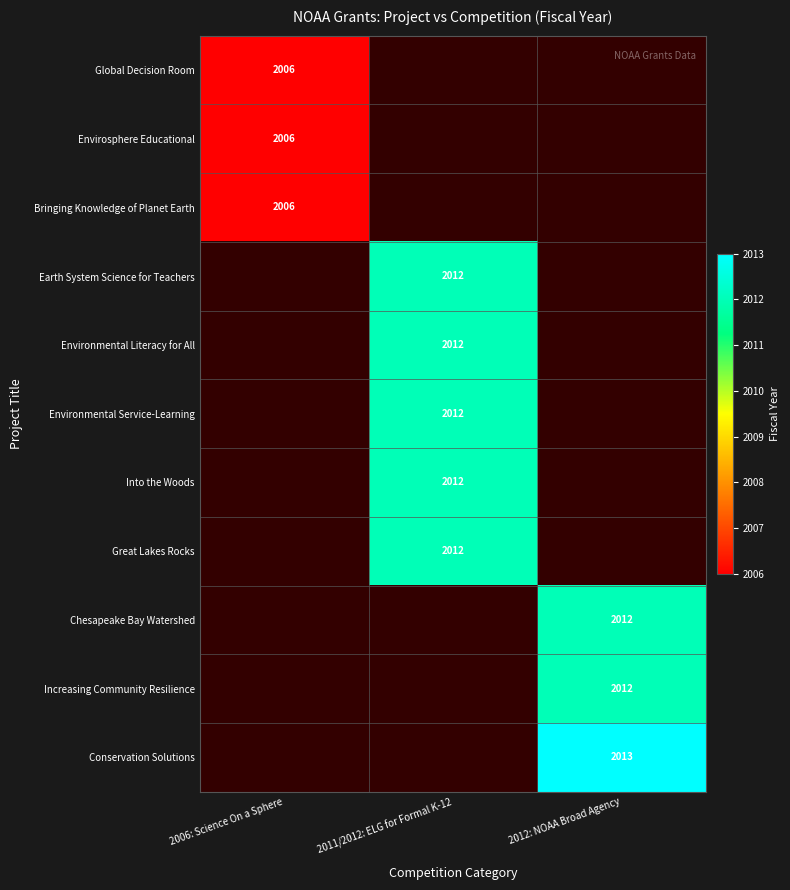

The Chesapeake Bay Watershed series shows 2012 at 2012: NOAA Broad Agency. True or false?

True